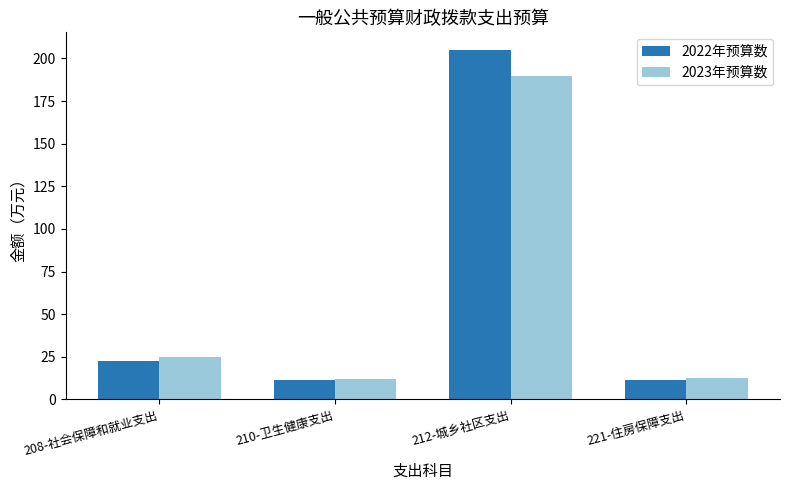

What is the spread (max minus min) of values at 210-卫生健康支出?

0.9